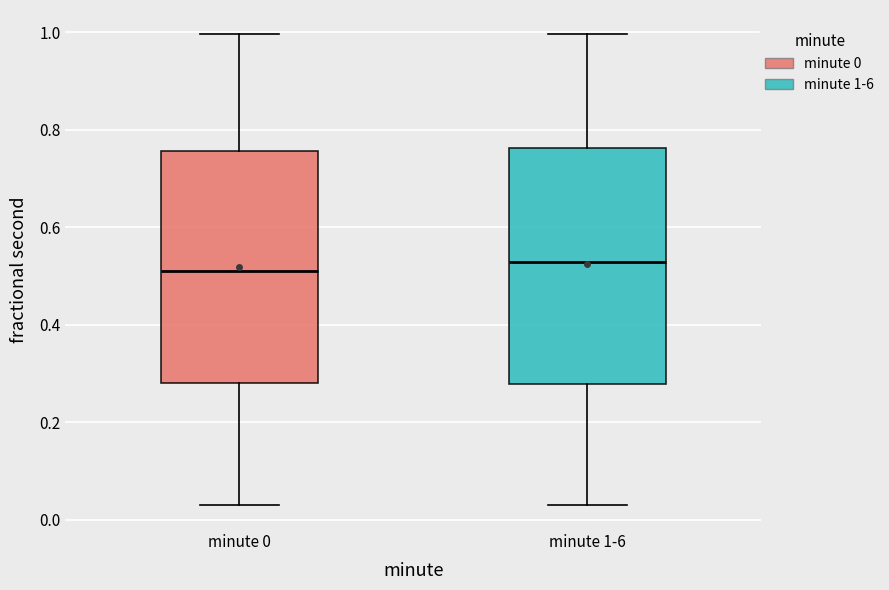

Reading left to right, transcribe this box plot: for each box, give where its median line is, the range the box spans, and where its two whiskers end, as read against the y-axis. The values are not printed on the chart, so give them approximately, as read against the axis.

minute 0: median 0.52, box 0.28 to 0.76, whiskers 0.02 to 1.00
minute 1-6: median 0.52, box 0.28 to 0.76, whiskers 0.02 to 1.00